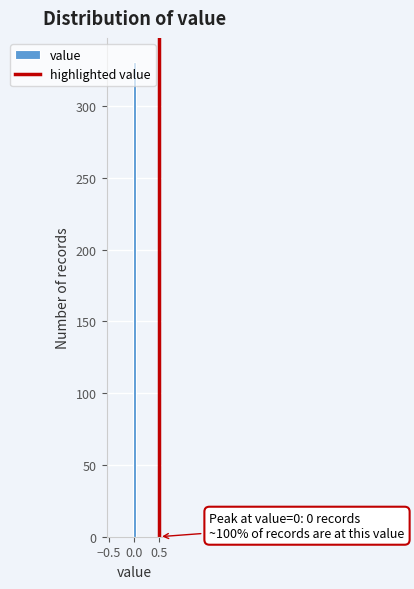

Around what value on the x-axis is the tallest bar? Give the approximate position of its centre, as read against the axis.

0.00